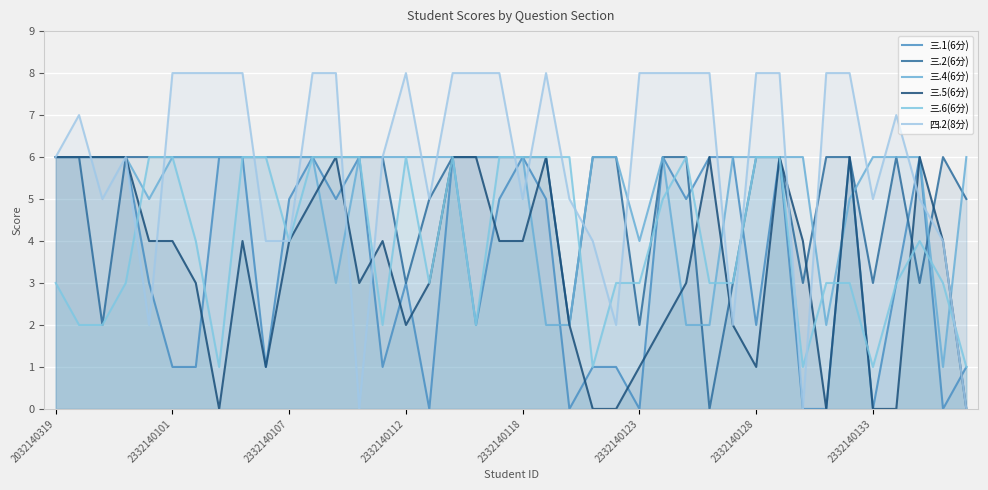

How many values in 三.1(6分) are above zero?

33